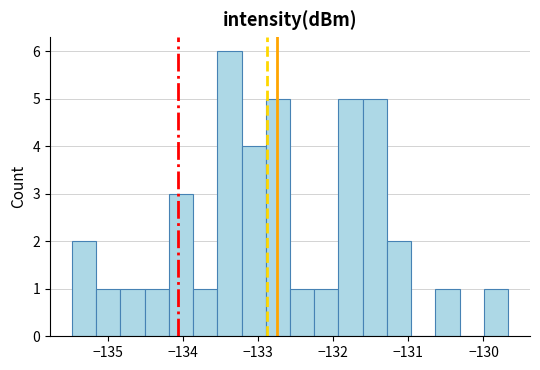

Read against the x-axis, roughly where is the centre of the tallest bar?

-133.4